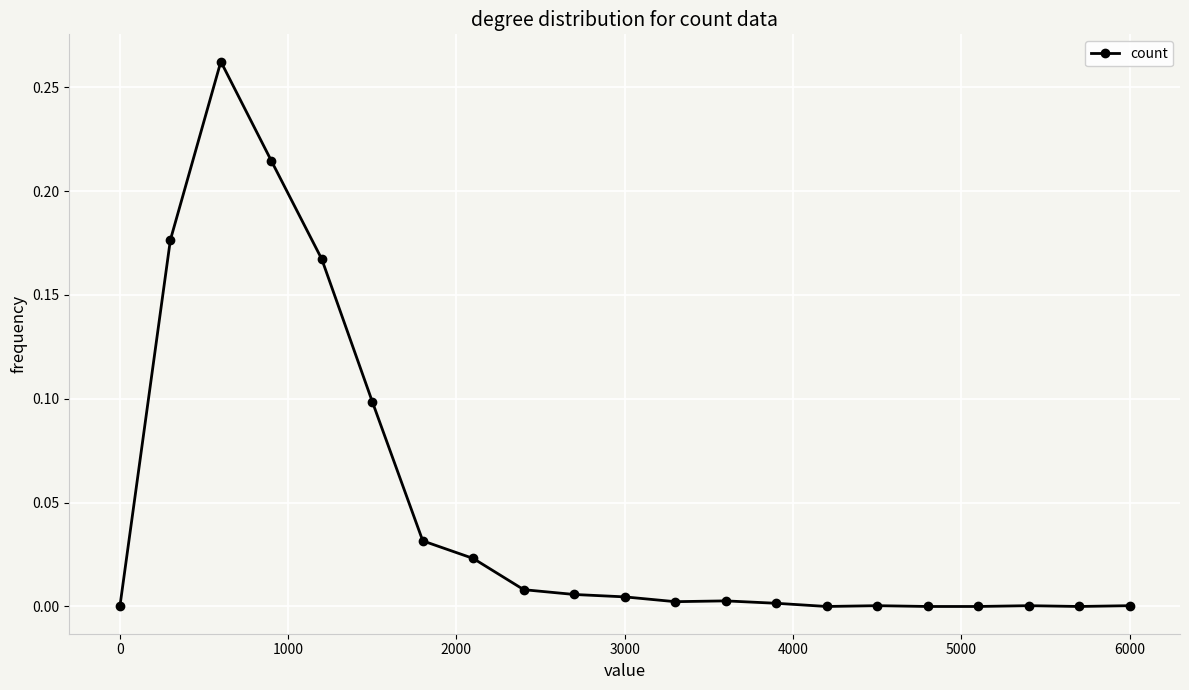

True or false: the data has more than 1 interior local peaks.

True